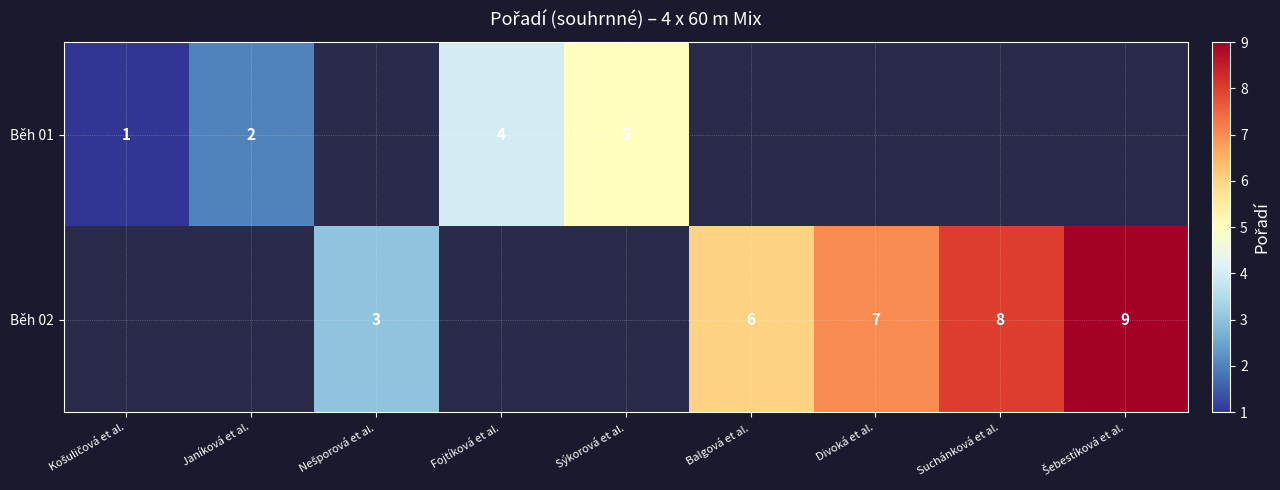

The Běh 01 series shows 2 at Janíková et al.. True or false?

True